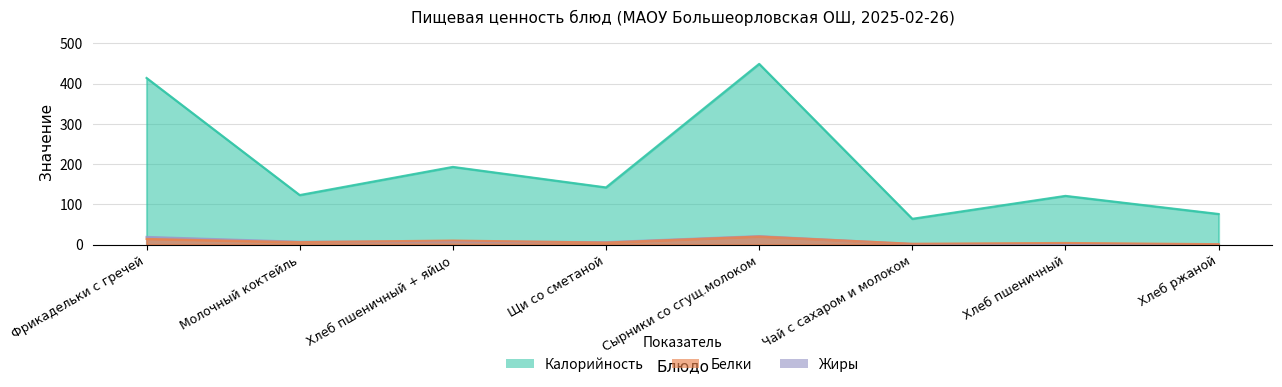

At which category does Калорийность reach its first local peak?

Хлеб пшеничный + яйцо